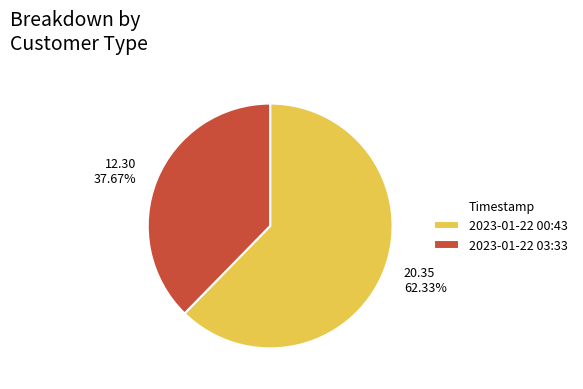

What is the ratio of the value at 2023-01-22 00:43 to the value at 2023-01-22 03:33?

1.7